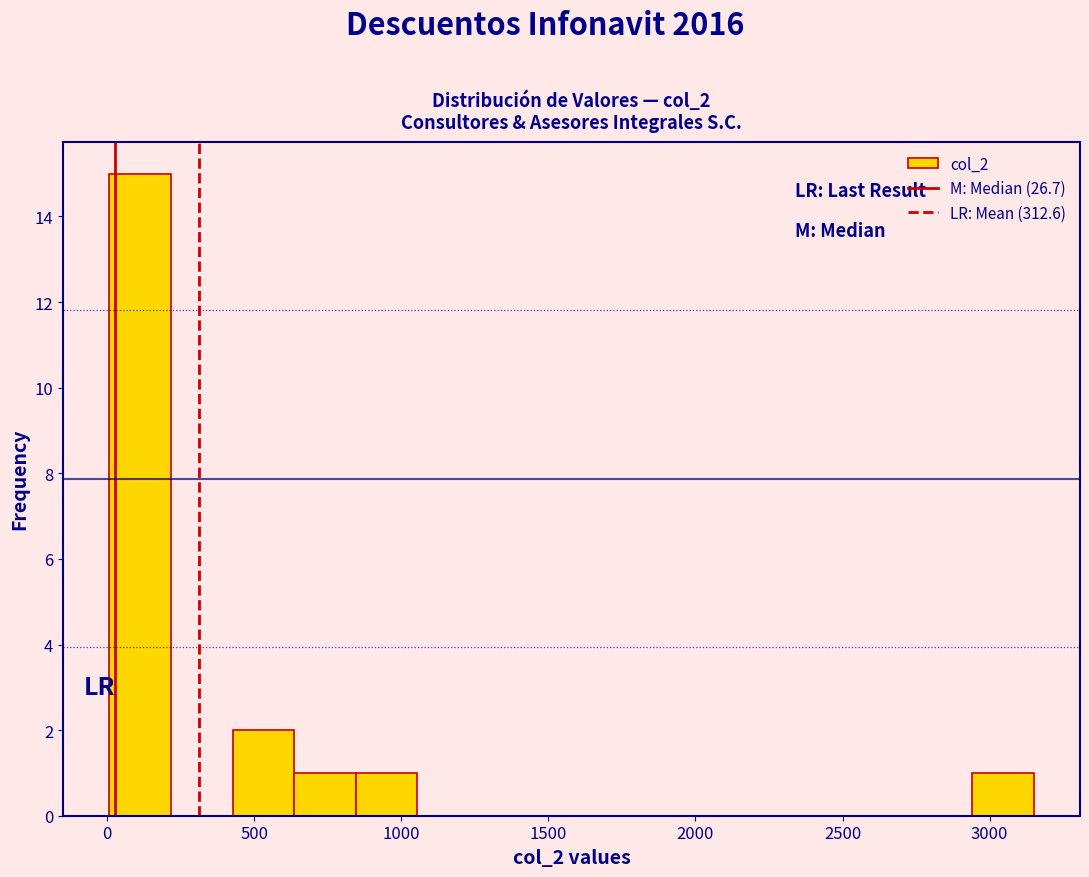

Over which range of the x-axis is the bar tallest?

0 to 200